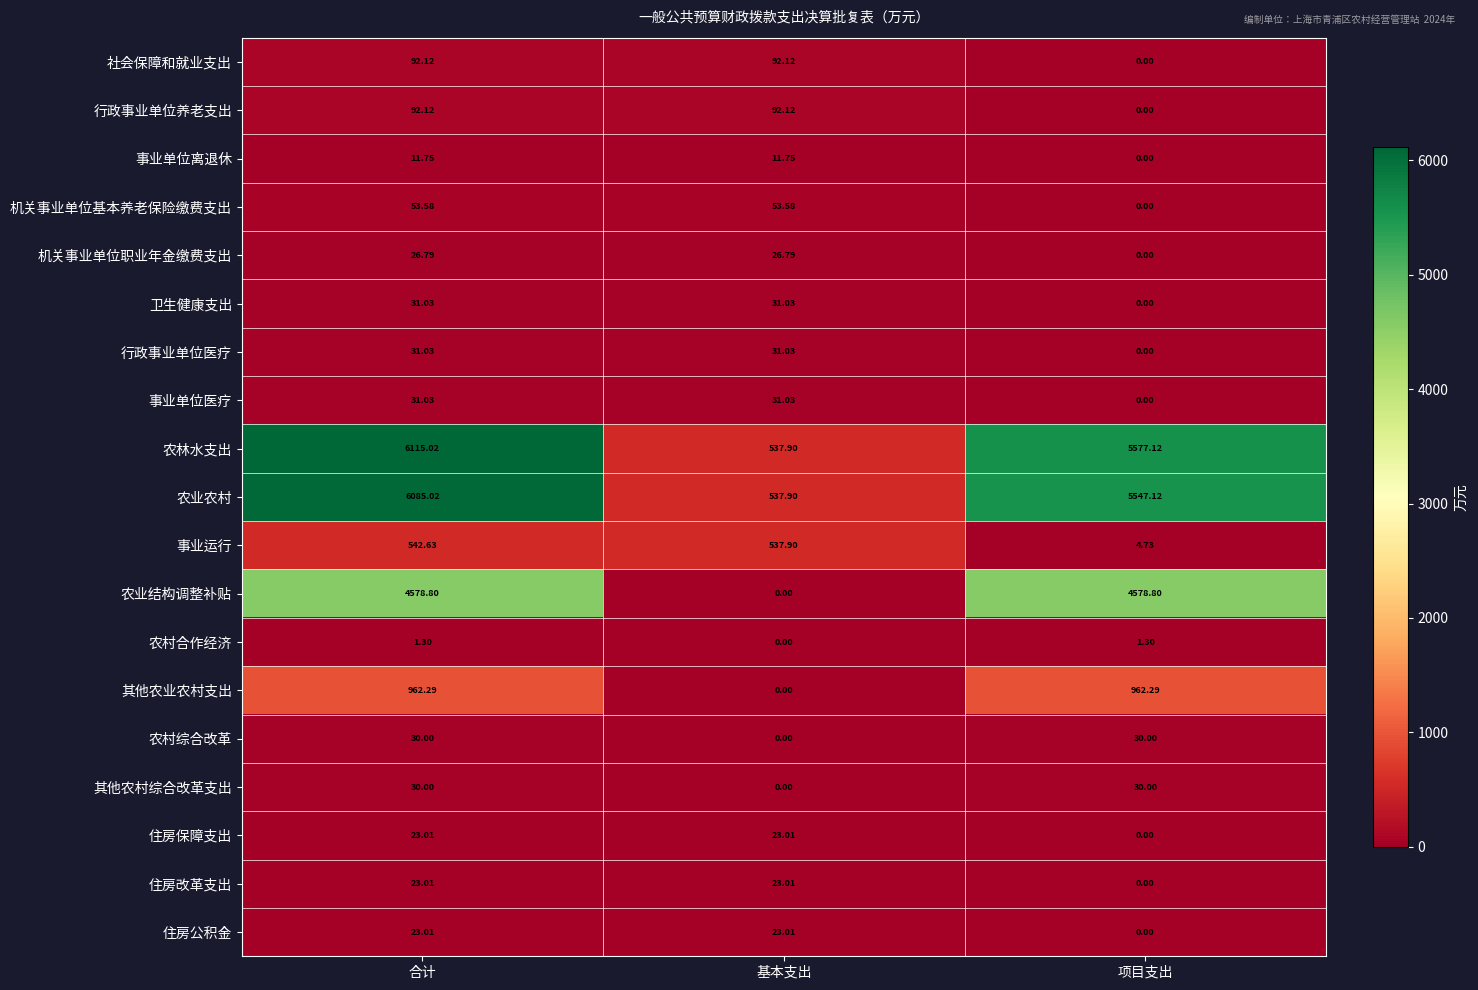

What is the total value across all series at 合计?

18783.5